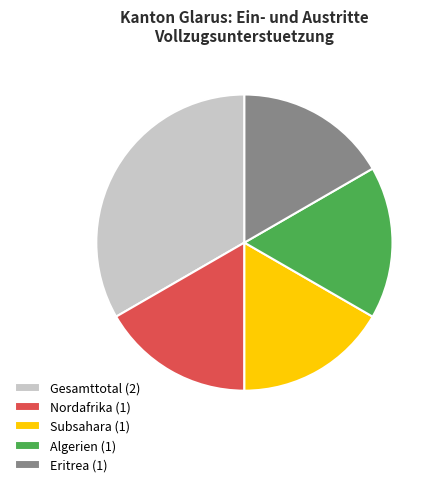

Does Nordafrika (1) account for over 50% of the chart?

No